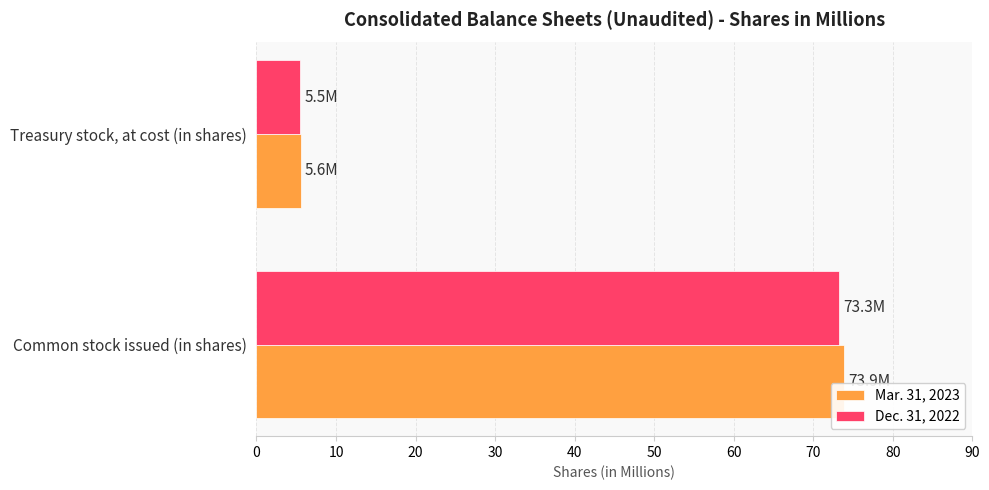

The value of Dec. 31, 2022 at Treasury stock, at cost (in shares) is 9.6. True or false?

False